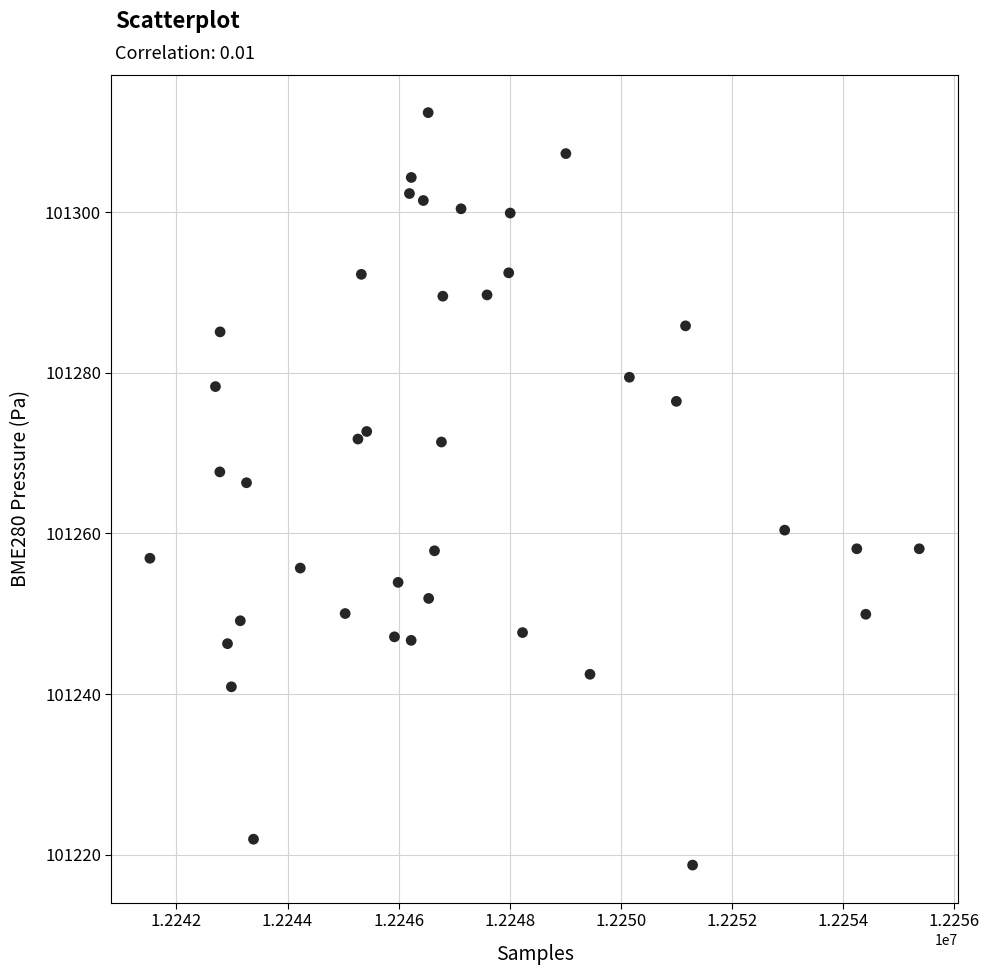

What is the range of X values (max minus min)?

13849.0